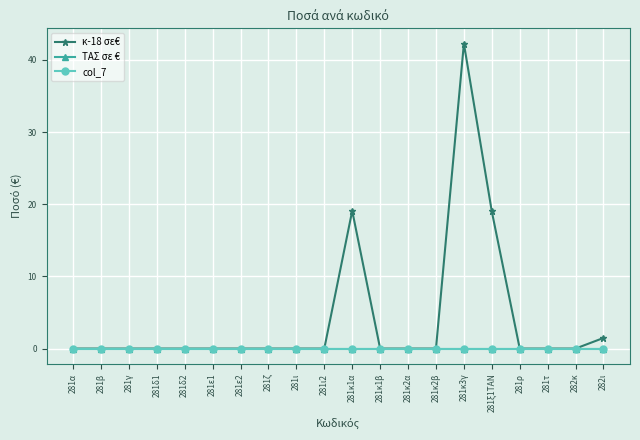

Which has a higher value, 281κ1β or 281κ2β?

281κ1β